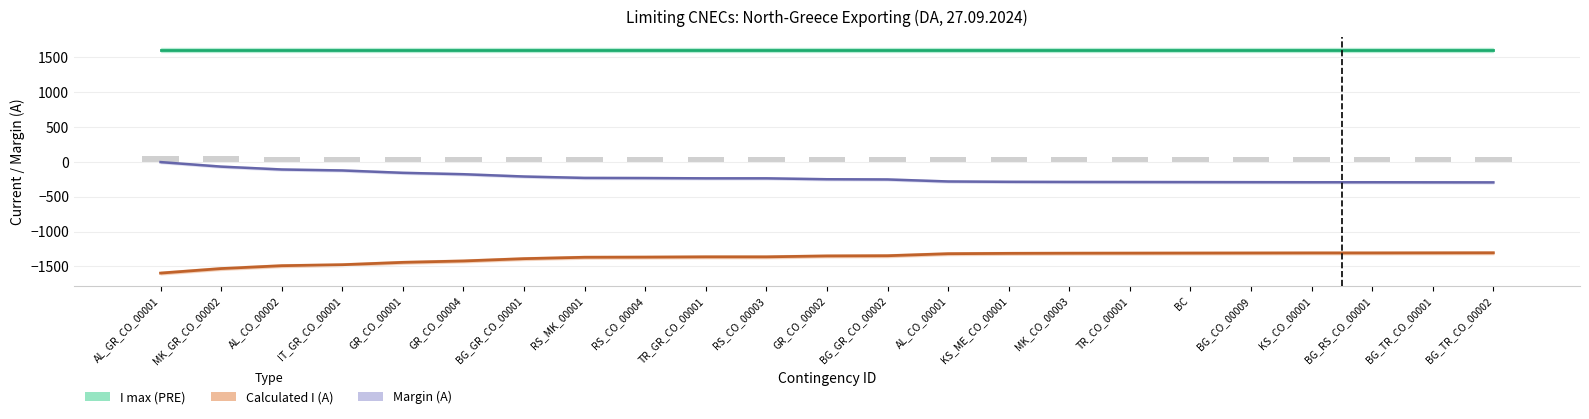

Is the value of Calculated I (A) at RS_CO_00004 greater than the value of Margin (A) at RS_CO_00004?

No